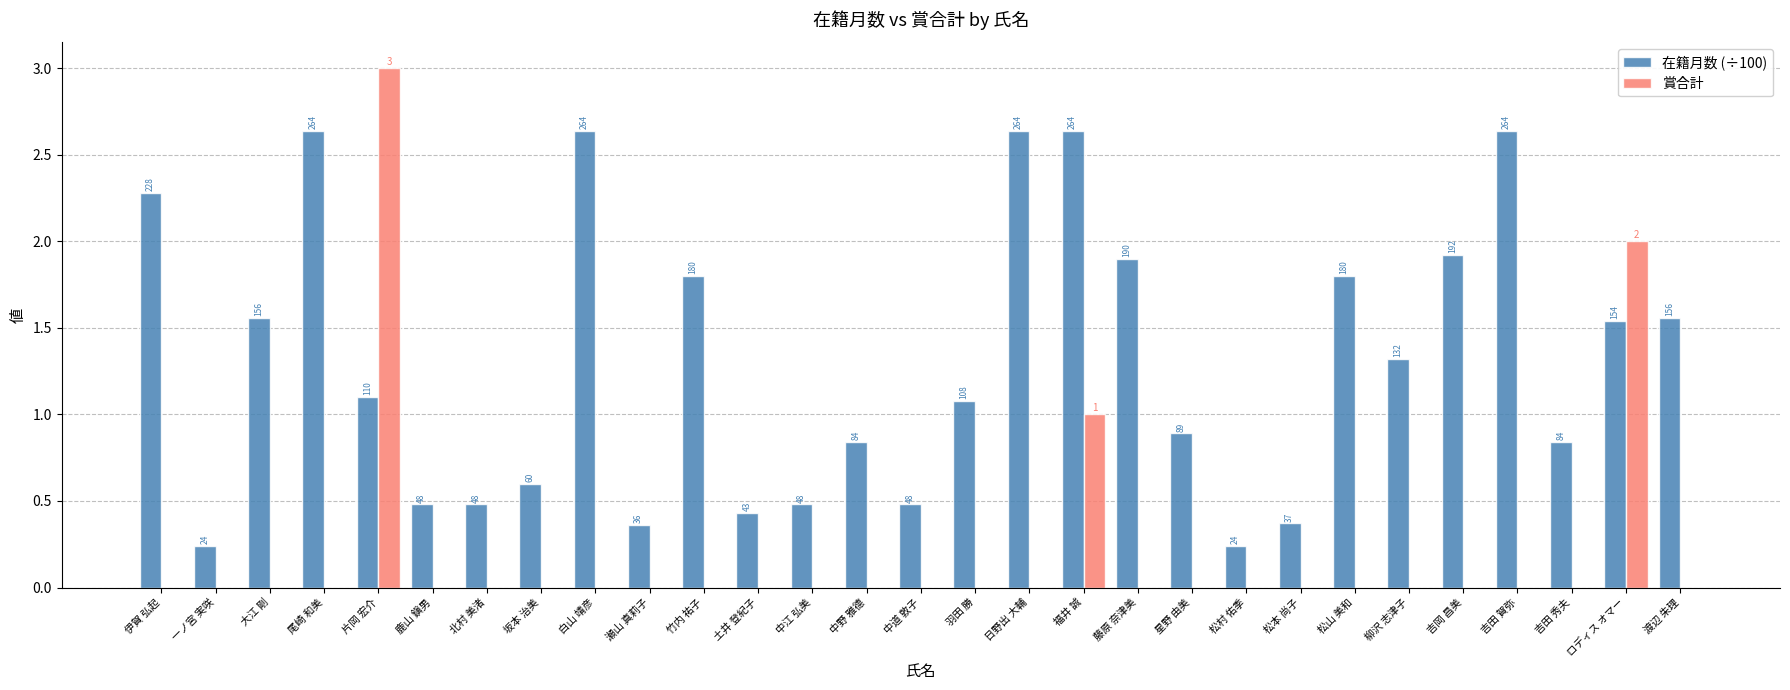

How many groups of bars are there?

29